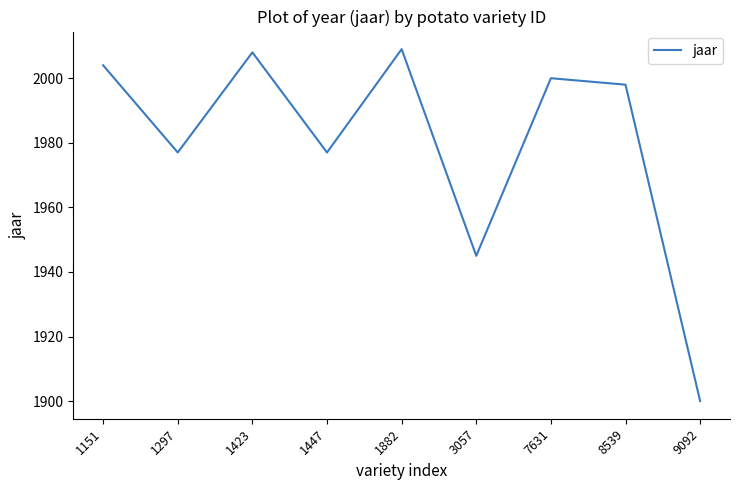

The chart shows a value of 912 at 3057. True or false?

False